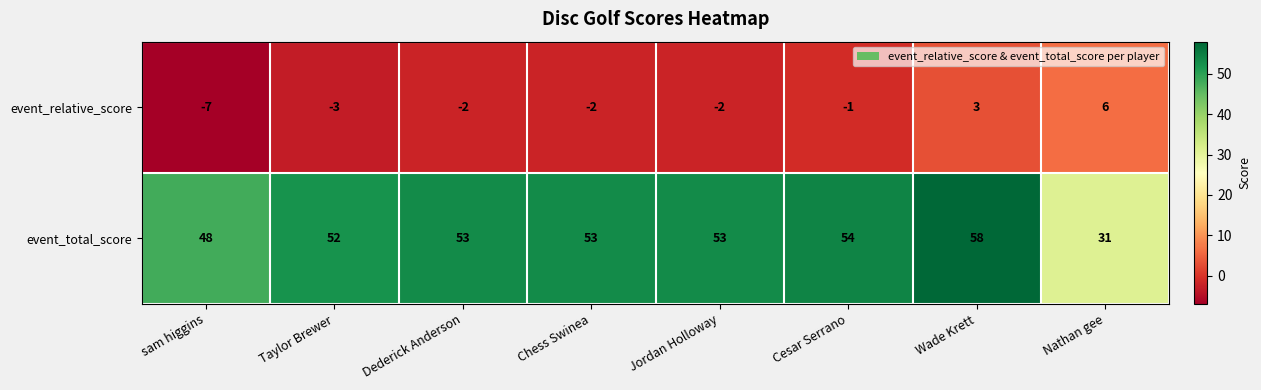

What is the difference between the maximum and minimum values in the event_total_score series?

27